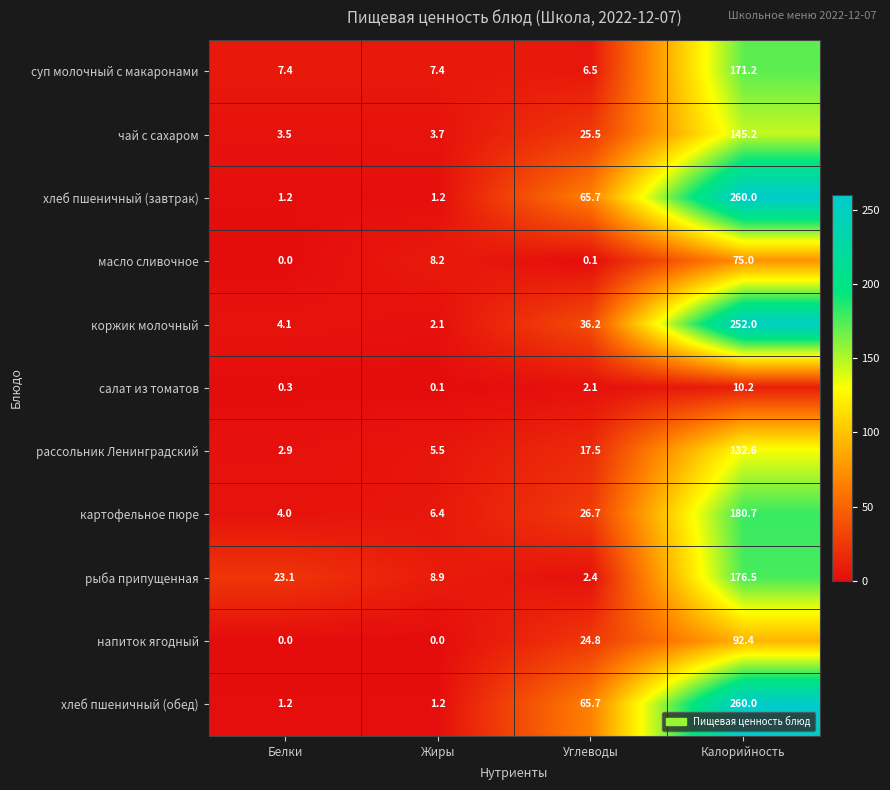

The коржик молочный series shows 19.8 at Углеводы. True or false?

False